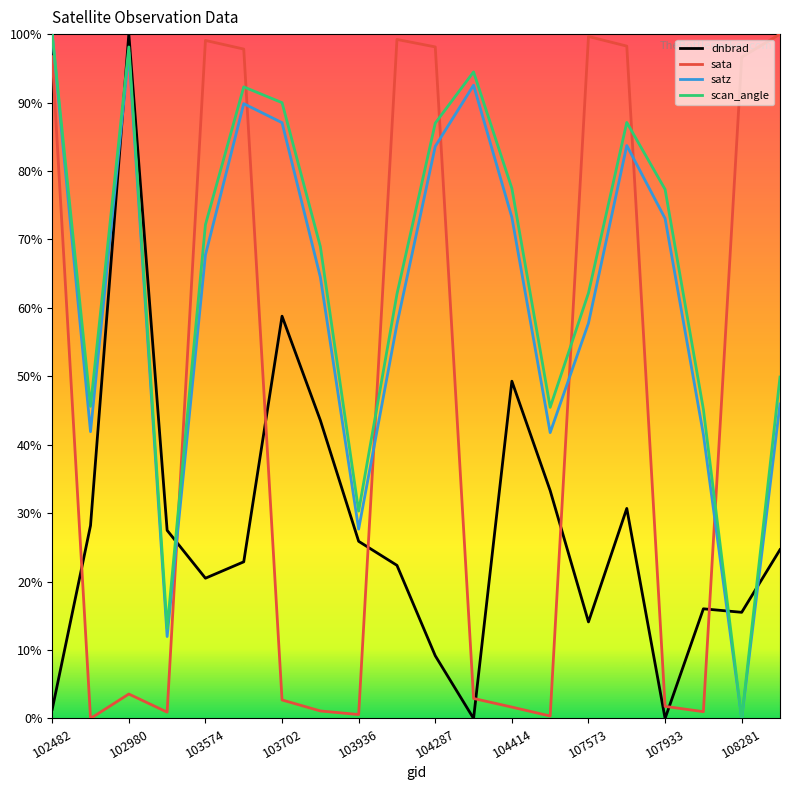

What is the average value of the dnbrad series?

27.2